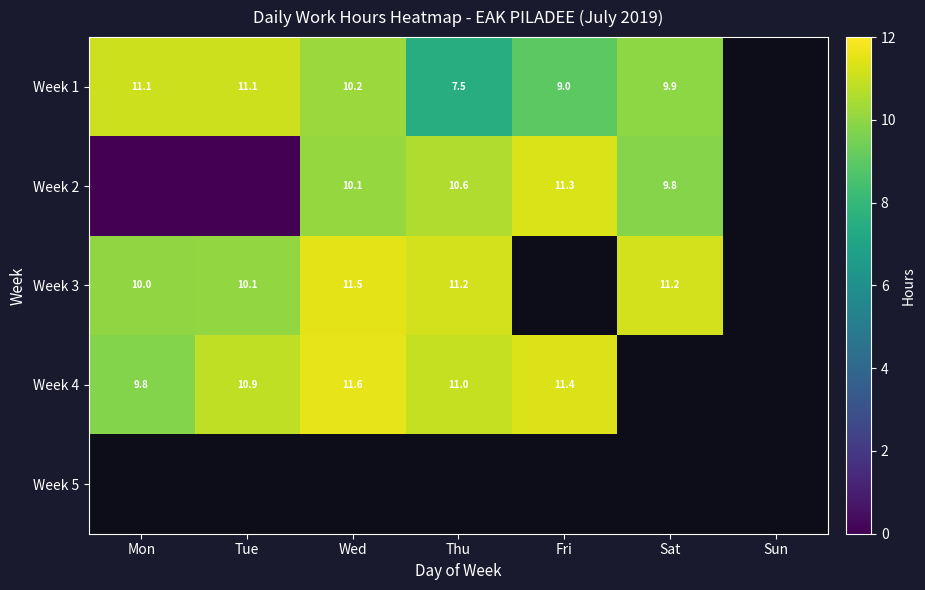

What is the spread (max minus min) of values at Mon?

11.1